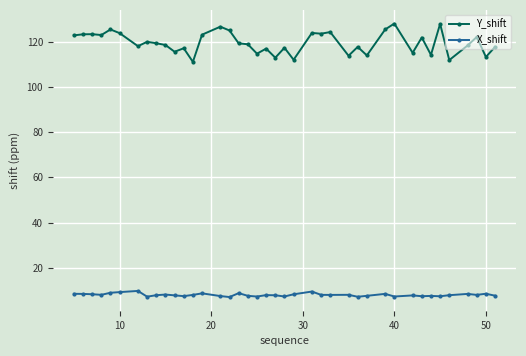

True or false: Y_shift and X_shift intersect in this chart.

False